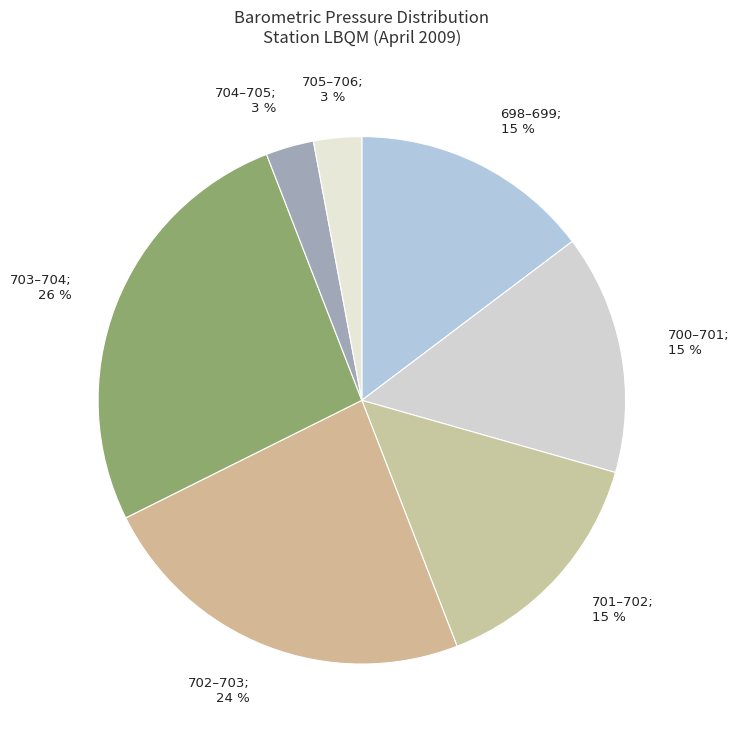

How many slices are in this pie chart?

7